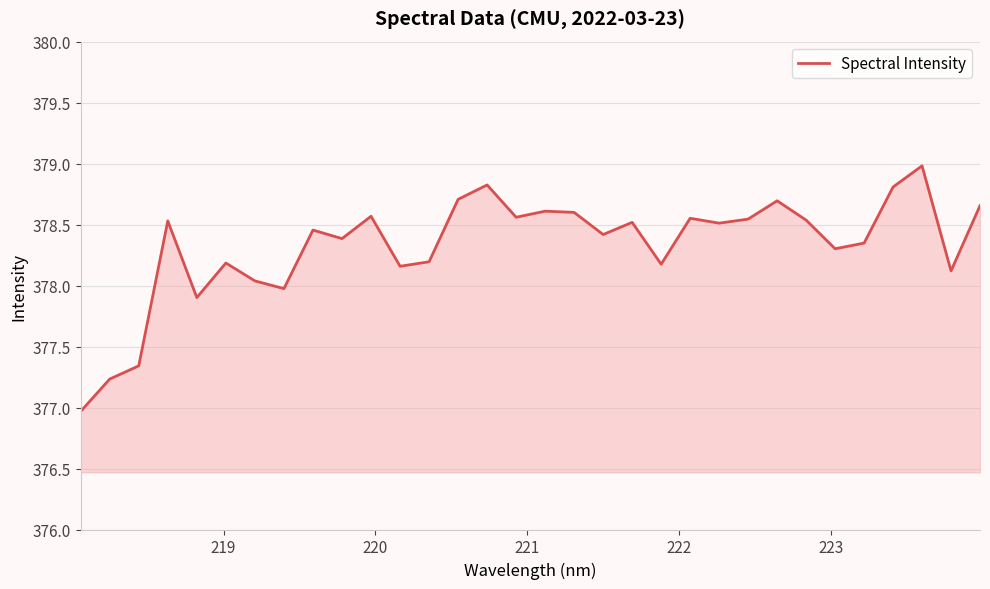

How many interior local peaks (higher than both neighbors) does the data have?

10